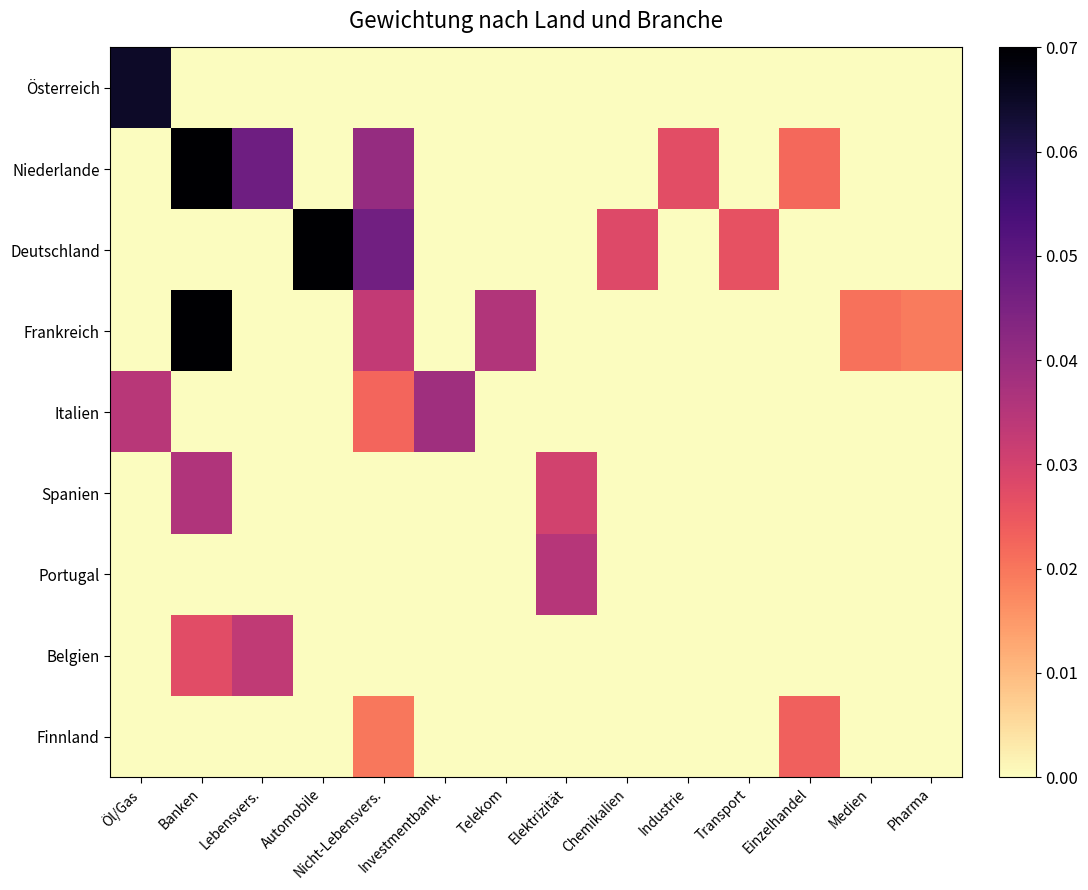

Reading left to right, what are all the values shown in this chart?

Österreich: Öl/Gas=0.1	Banken=0.0	Lebensvers.=0.0	Automobile=0.0	Nicht-Lebensvers.=0.0	Investmentbank.=0.0	Telekom=0.0	Elektrizität=0.0	Chemikalien=0.0	Industrie=0.0	Transport=0.0	Einzelhandel=0.0	Medien=0.0	Pharma=0.0
Niederlande: Öl/Gas=0.0	Banken=0.1	Lebensvers.=0.0	Automobile=0.0	Nicht-Lebensvers.=0.0	Investmentbank.=0.0	Telekom=0.0	Elektrizität=0.0	Chemikalien=0.0	Industrie=0.0	Transport=0.0	Einzelhandel=0.0	Medien=0.0	Pharma=0.0
Deutschland: Öl/Gas=0.0	Banken=0.0	Lebensvers.=0.0	Automobile=0.1	Nicht-Lebensvers.=0.0	Investmentbank.=0.0	Telekom=0.0	Elektrizität=0.0	Chemikalien=0.0	Industrie=0.0	Transport=0.0	Einzelhandel=0.0	Medien=0.0	Pharma=0.0
Frankreich: Öl/Gas=0.0	Banken=0.1	Lebensvers.=0.0	Automobile=0.0	Nicht-Lebensvers.=0.0	Investmentbank.=0.0	Telekom=0.0	Elektrizität=0.0	Chemikalien=0.0	Industrie=0.0	Transport=0.0	Einzelhandel=0.0	Medien=0.0	Pharma=0.0
Italien: Öl/Gas=0.0	Banken=0.0	Lebensvers.=0.0	Automobile=0.0	Nicht-Lebensvers.=0.0	Investmentbank.=0.0	Telekom=0.0	Elektrizität=0.0	Chemikalien=0.0	Industrie=0.0	Transport=0.0	Einzelhandel=0.0	Medien=0.0	Pharma=0.0
Spanien: Öl/Gas=0.0	Banken=0.0	Lebensvers.=0.0	Automobile=0.0	Nicht-Lebensvers.=0.0	Investmentbank.=0.0	Telekom=0.0	Elektrizität=0.0	Chemikalien=0.0	Industrie=0.0	Transport=0.0	Einzelhandel=0.0	Medien=0.0	Pharma=0.0
Portugal: Öl/Gas=0.0	Banken=0.0	Lebensvers.=0.0	Automobile=0.0	Nicht-Lebensvers.=0.0	Investmentbank.=0.0	Telekom=0.0	Elektrizität=0.0	Chemikalien=0.0	Industrie=0.0	Transport=0.0	Einzelhandel=0.0	Medien=0.0	Pharma=0.0
Belgien: Öl/Gas=0.0	Banken=0.0	Lebensvers.=0.0	Automobile=0.0	Nicht-Lebensvers.=0.0	Investmentbank.=0.0	Telekom=0.0	Elektrizität=0.0	Chemikalien=0.0	Industrie=0.0	Transport=0.0	Einzelhandel=0.0	Medien=0.0	Pharma=0.0
Finnland: Öl/Gas=0.0	Banken=0.0	Lebensvers.=0.0	Automobile=0.0	Nicht-Lebensvers.=0.0	Investmentbank.=0.0	Telekom=0.0	Elektrizität=0.0	Chemikalien=0.0	Industrie=0.0	Transport=0.0	Einzelhandel=0.0	Medien=0.0	Pharma=0.0